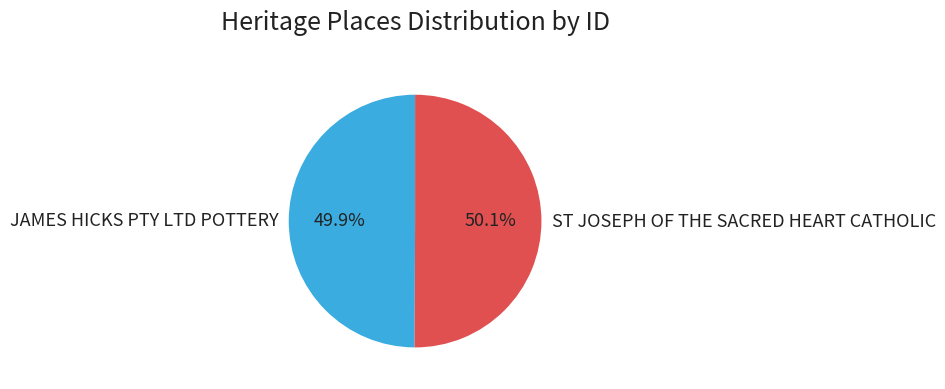

Approximately how many times larger is the value at ST JOSEPH OF THE SACRED HEART CATHOLIC compared to JAMES HICKS PTY LTD POTTERY?

1.0